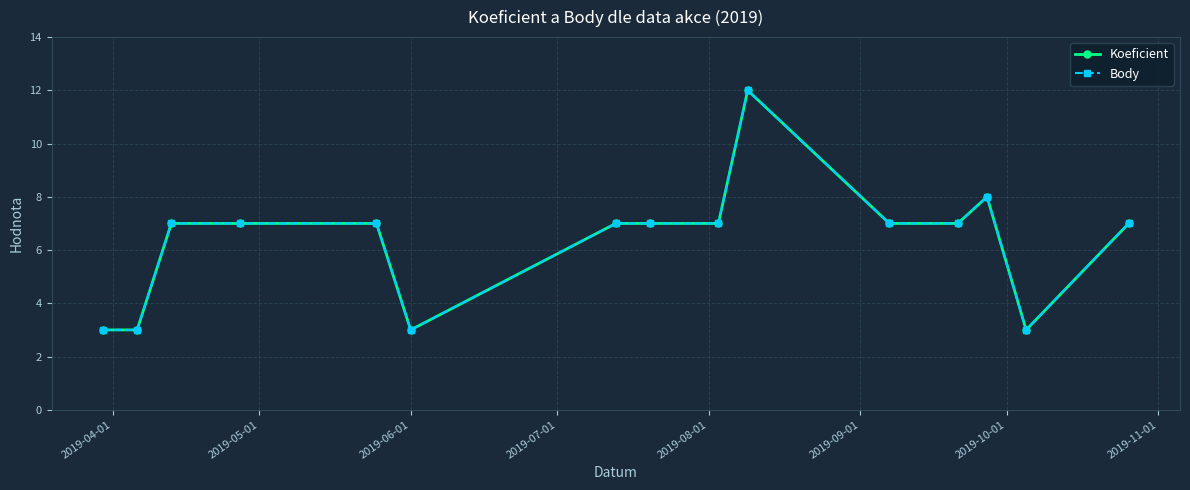

True or false: Body and Koeficient cross at least once.

False